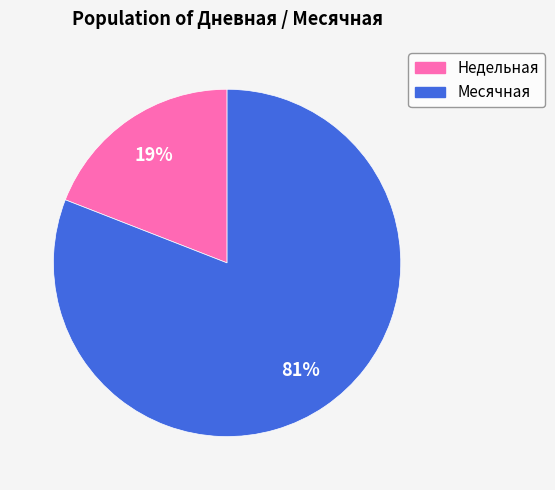

Which slice is the smallest?

Недельная